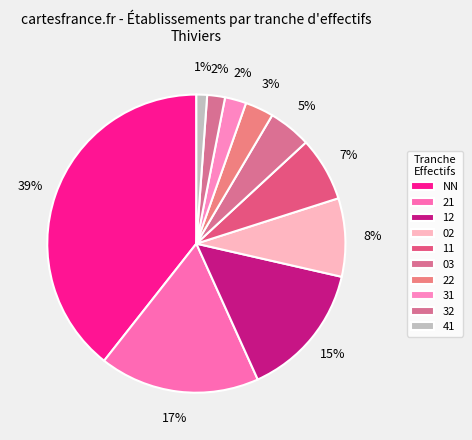

How many slices are in this pie chart?

10